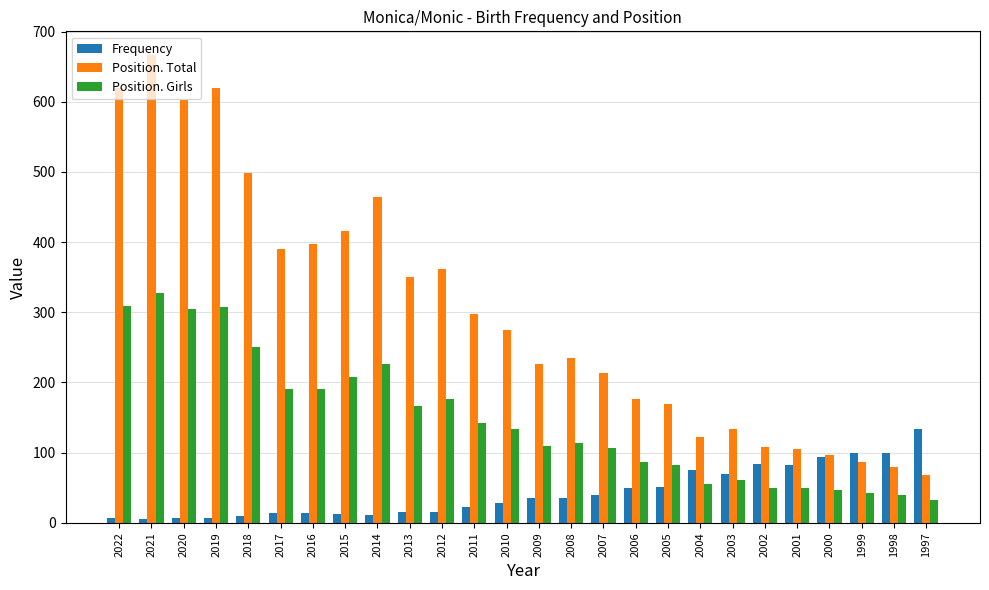

How many bars are there in each group?

3